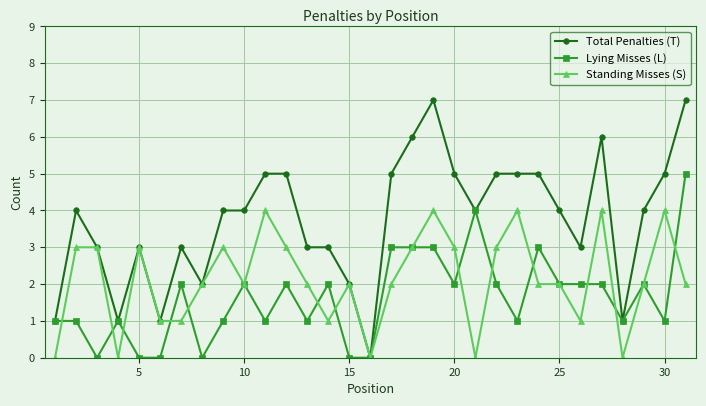

Which series has the largest total across all categories?

Total Penalties (T)